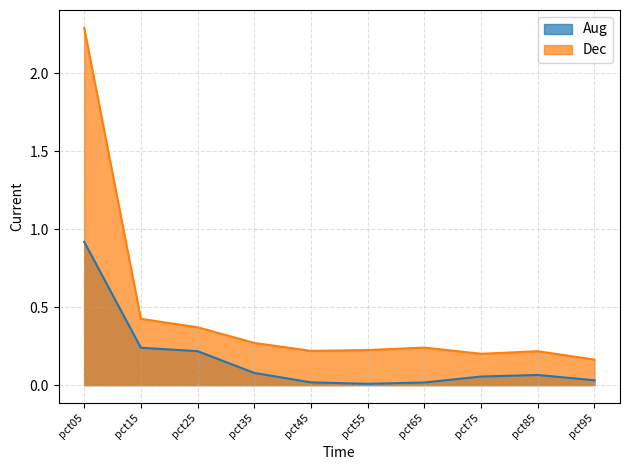

At pct65, list the series in order from smallest to largest.

Aug, Dec